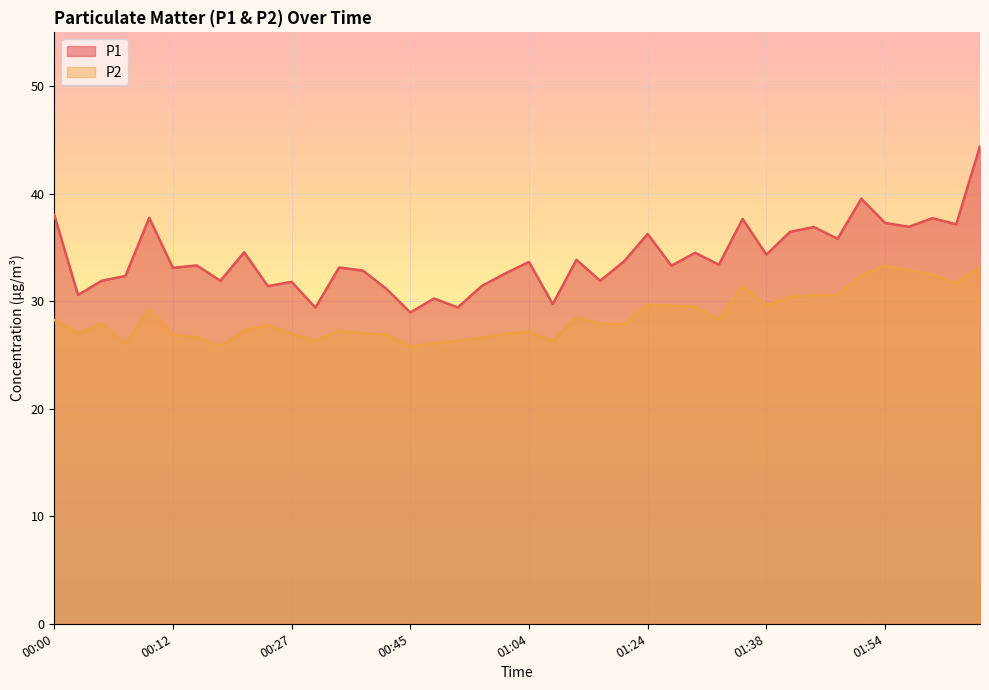

Which series has the largest range (max minus min)?

P1